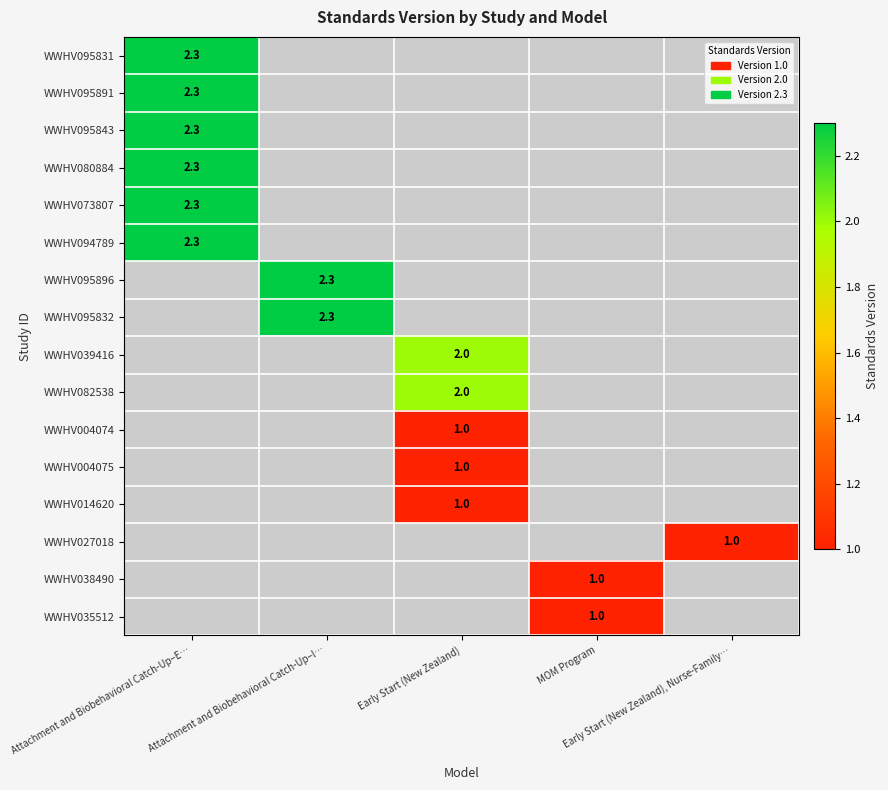

How many data points does each series have?

5